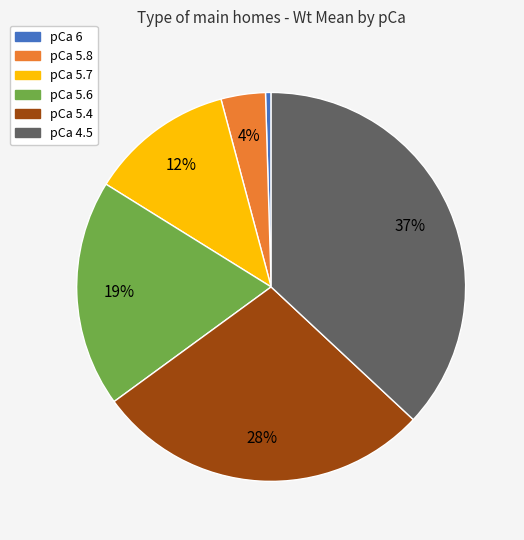

Combined, do pCa 5.7 and pCa 6 account for over 50%?

No